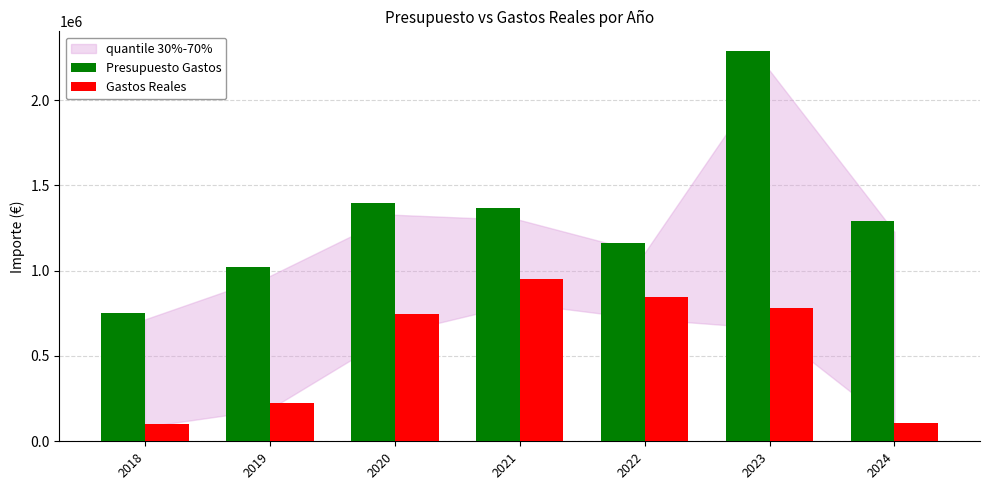

Which label corresponds to the largest value in the chart?

2023